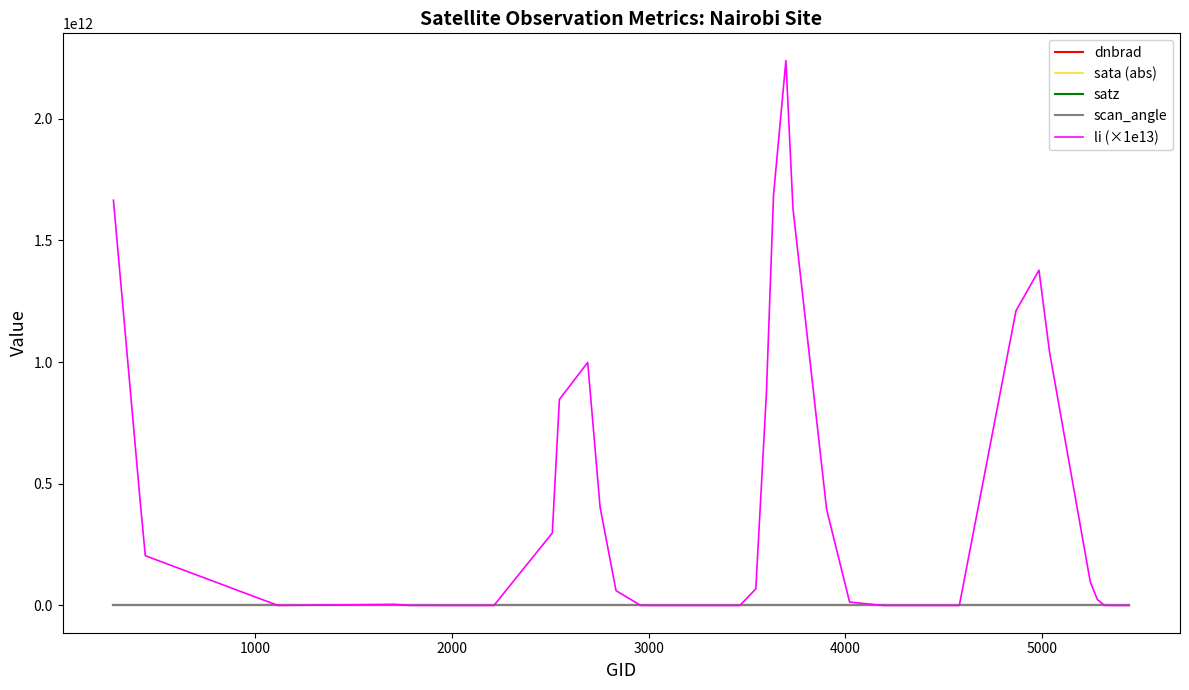

Which series has the largest total across all categories?

li (×1e13)